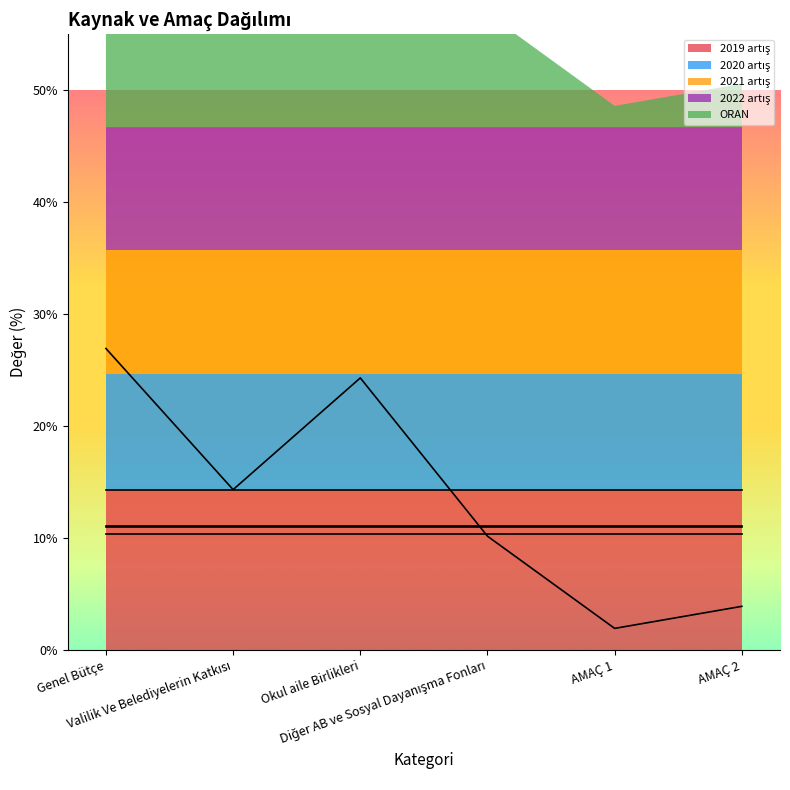

True or false: 2022 artış has more than 2 interior local peaks.

False